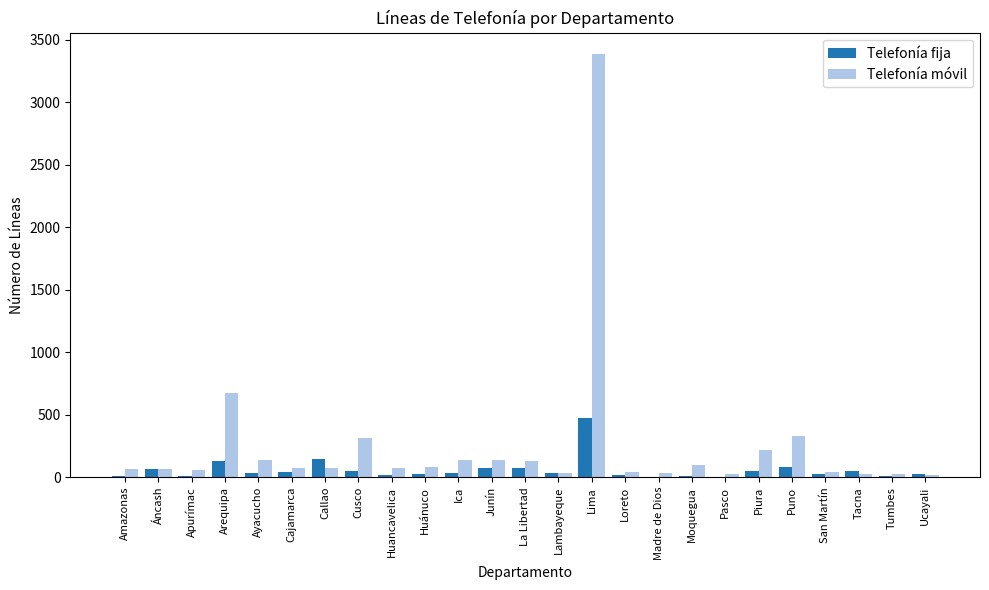

What is the difference between the Telefonía fija values at La Libertad and Tumbes?

63